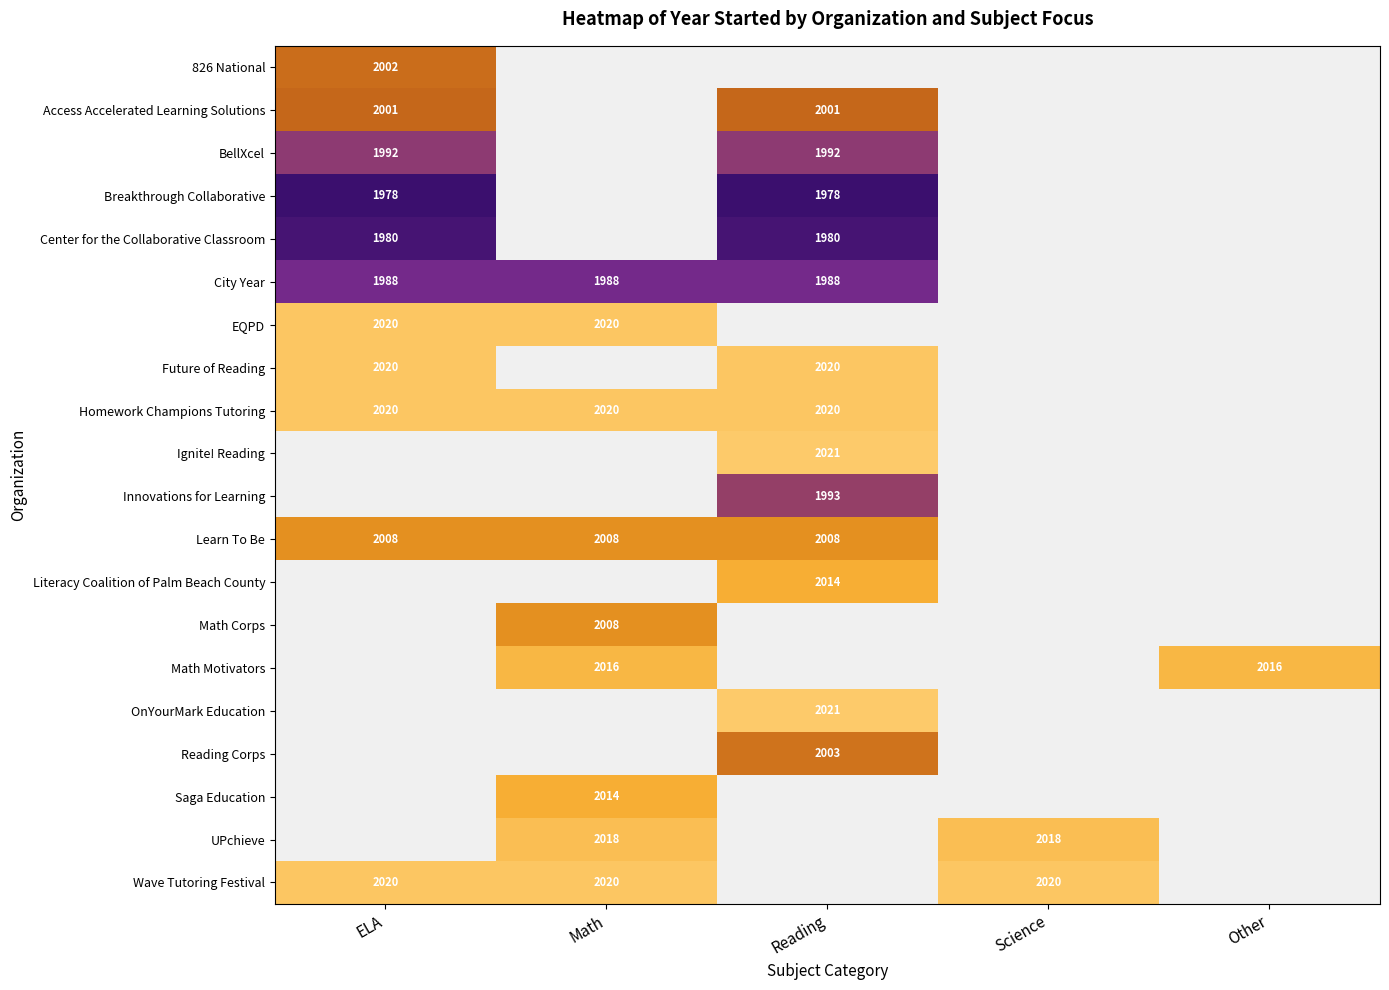

The OnYourMark Education series shows 2021 at Reading. True or false?

True